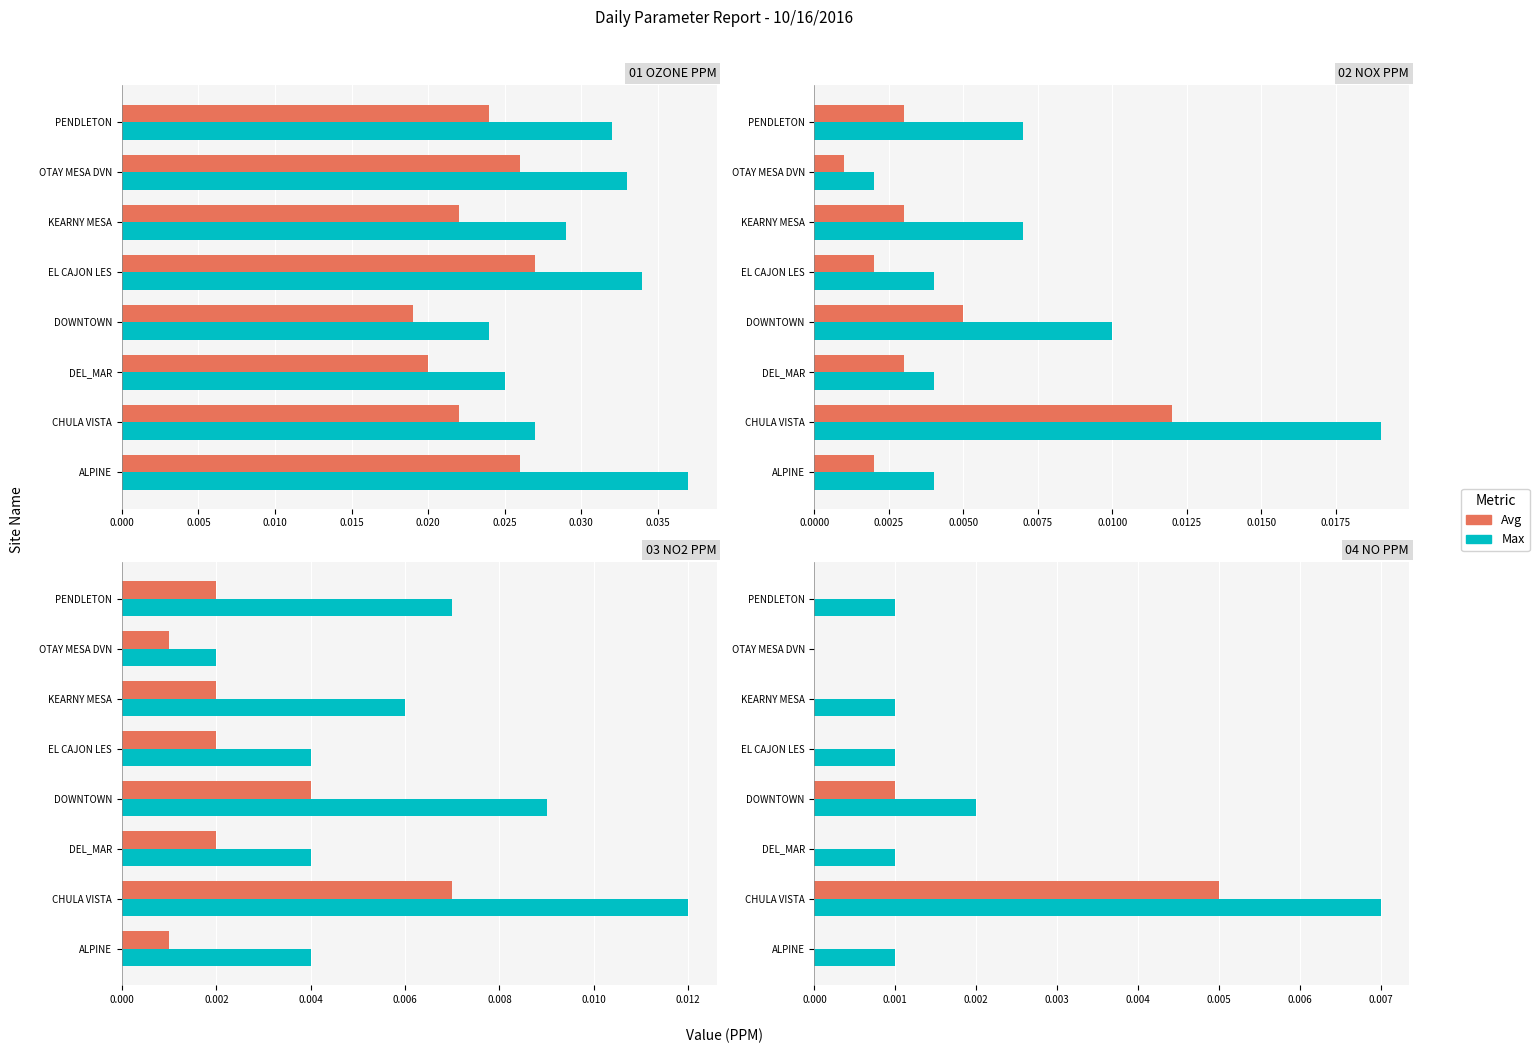

How many bars are there in each group?

2